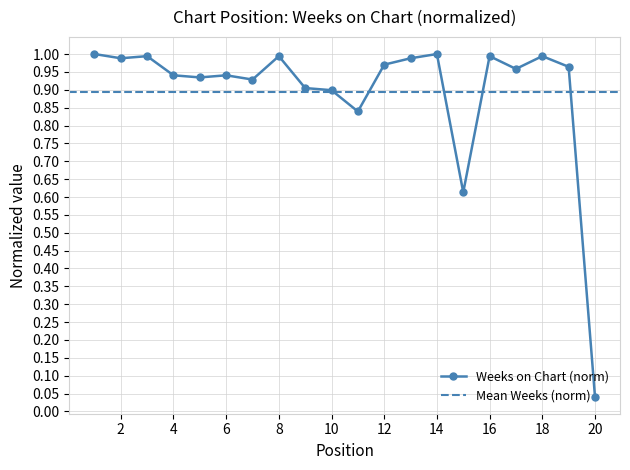

How many lines are shown in the chart?

1